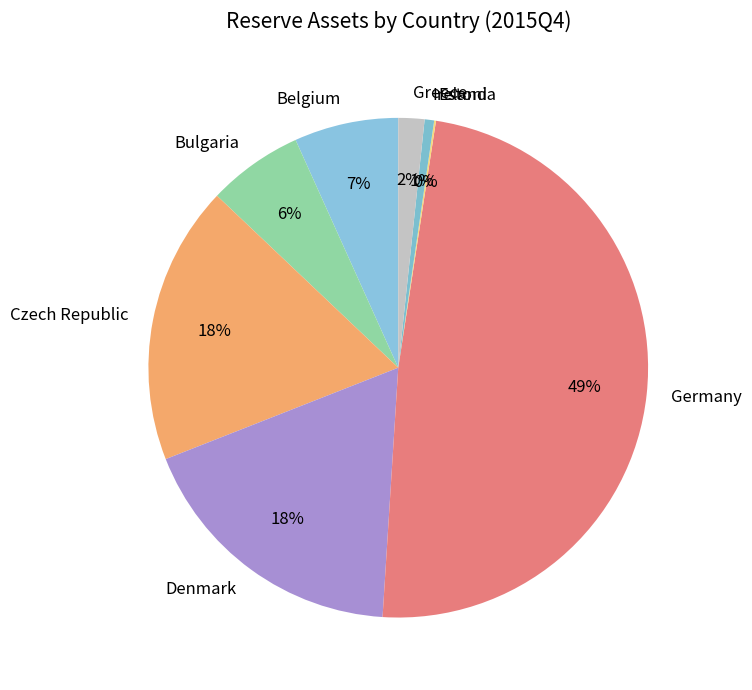

Is there a majority slice in this chart?

No